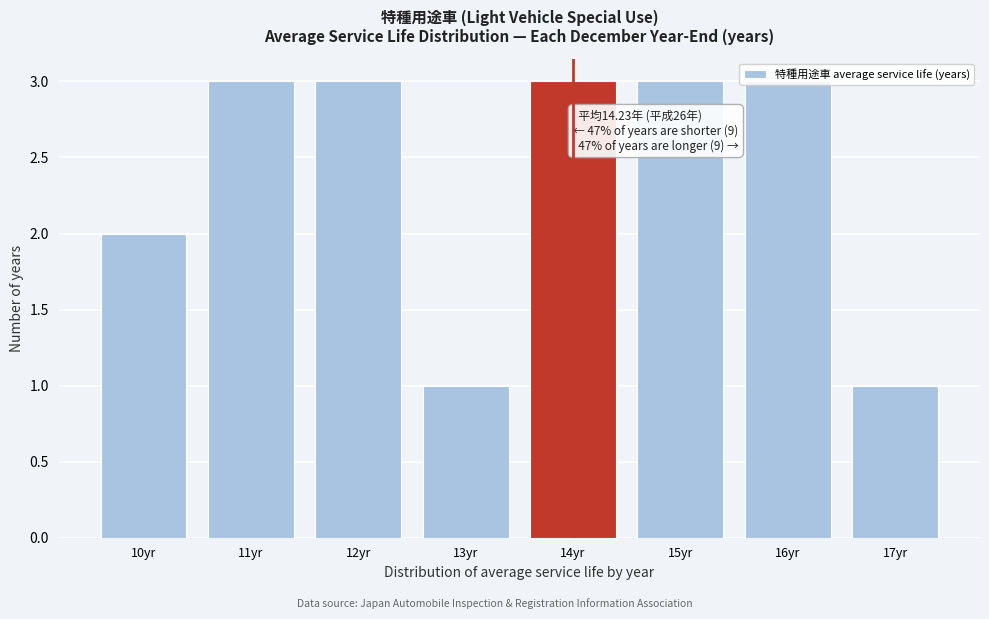

What is the change in value from 10yr to 16yr?

+1